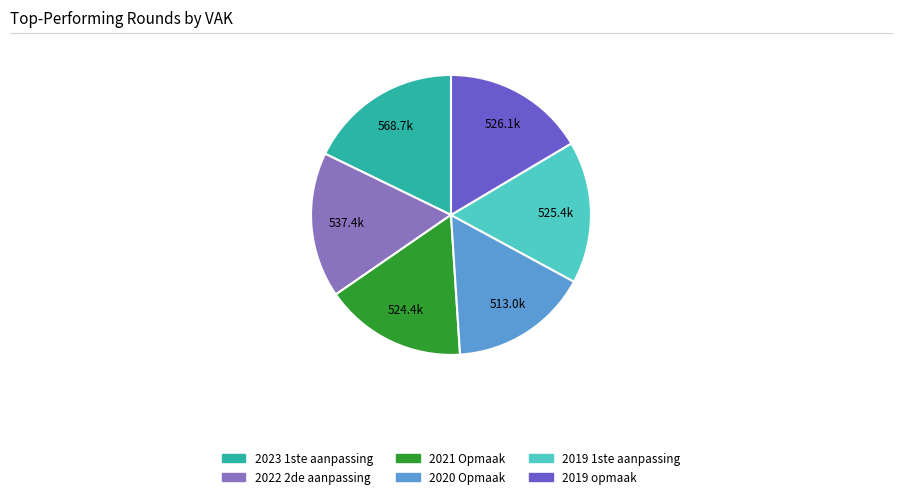

Do 2020 Opmaak and 2019 opmaak together represent more than half of the pie?

No